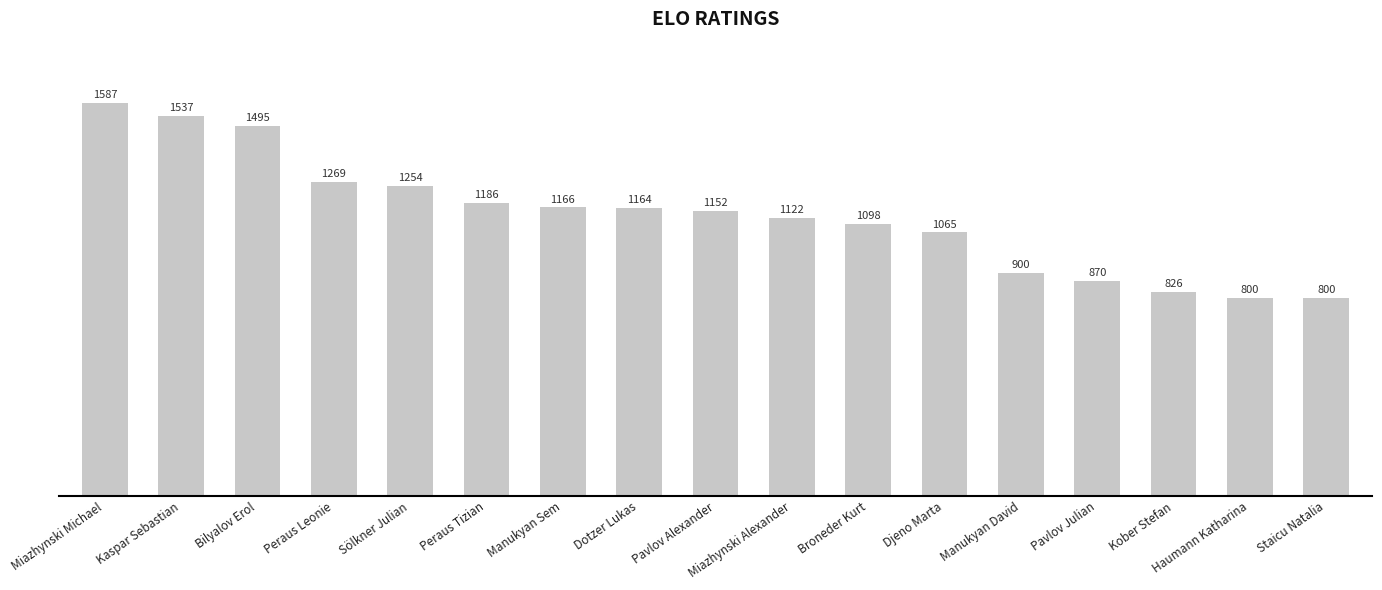

How many data points are less than 1152?

8